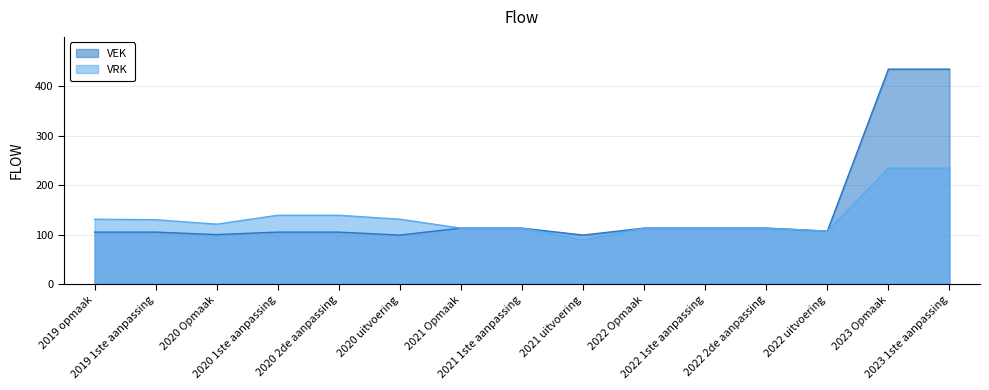

Between 2020 1ste aanpassing and 2022 1ste aanpassing, which series saw the biggest shift?

VRK